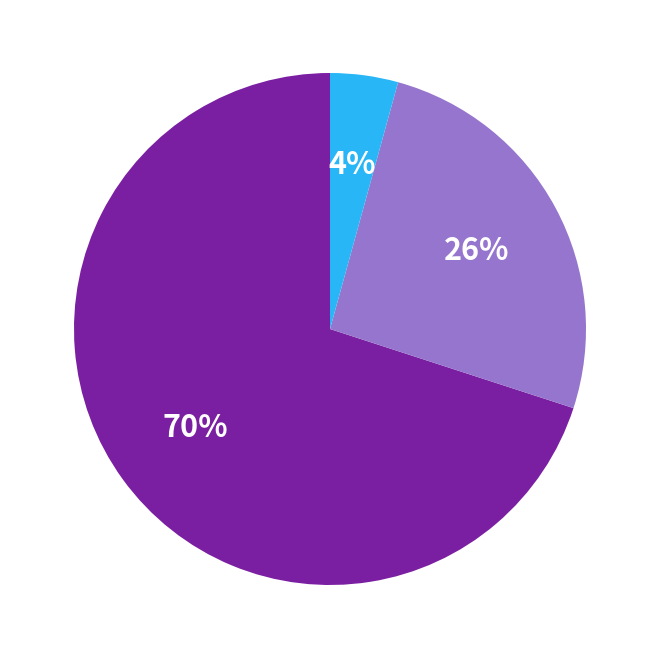

To the nearest percent, what is the difference between the largest and smallest slice percentages?

66%